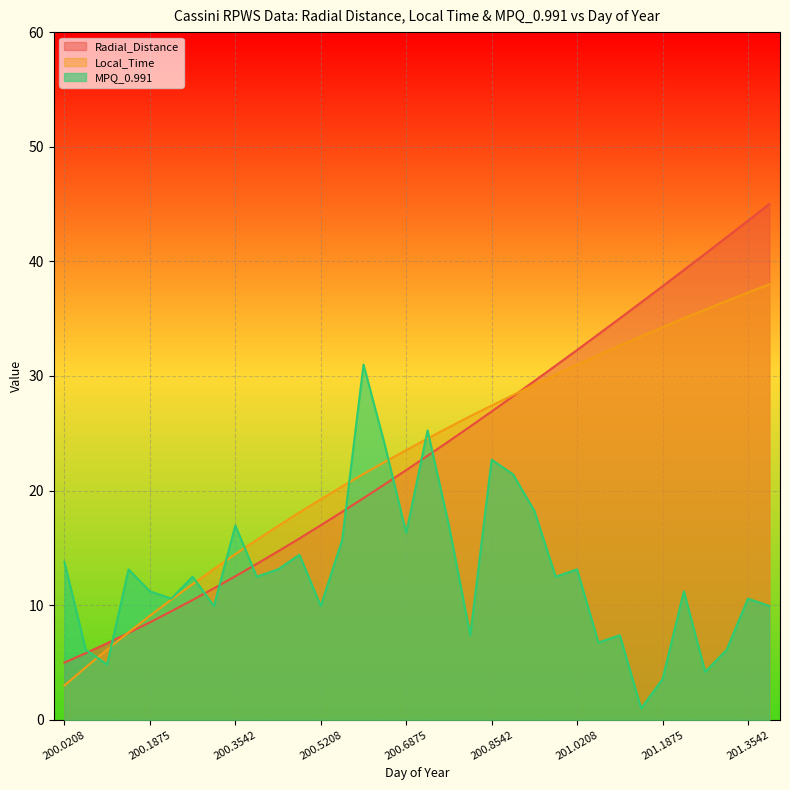

Where is Local_Time nearest to the value 20?

200.5625